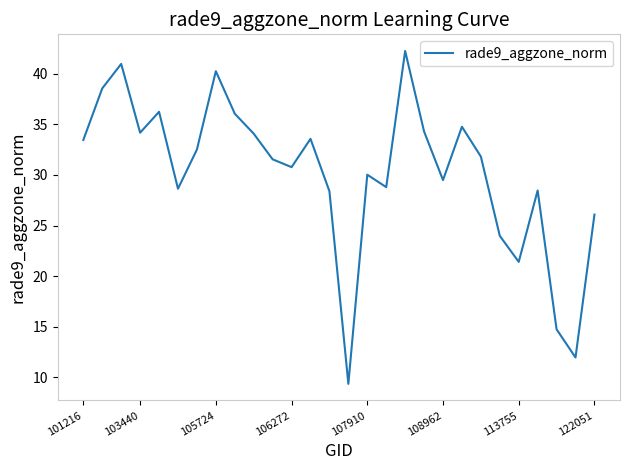

What is the difference between the maximum and minimum values?

32.9